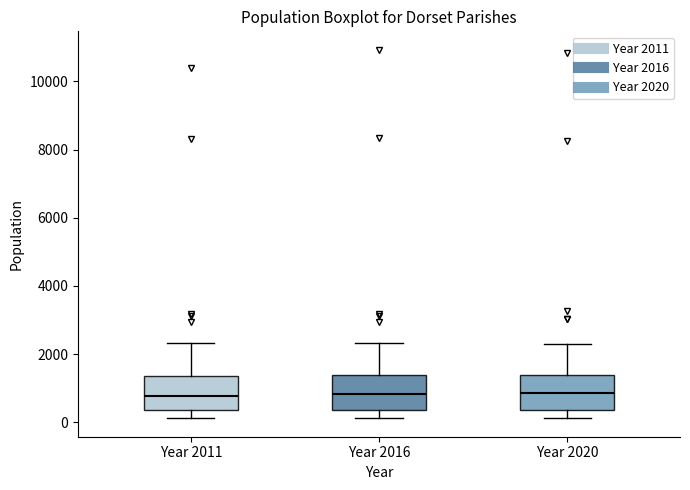

Where does the median line of the box for Year 2020 sit on the y-axis? The values are not printed on the chart, so give them approximately, as read against the axis.

800